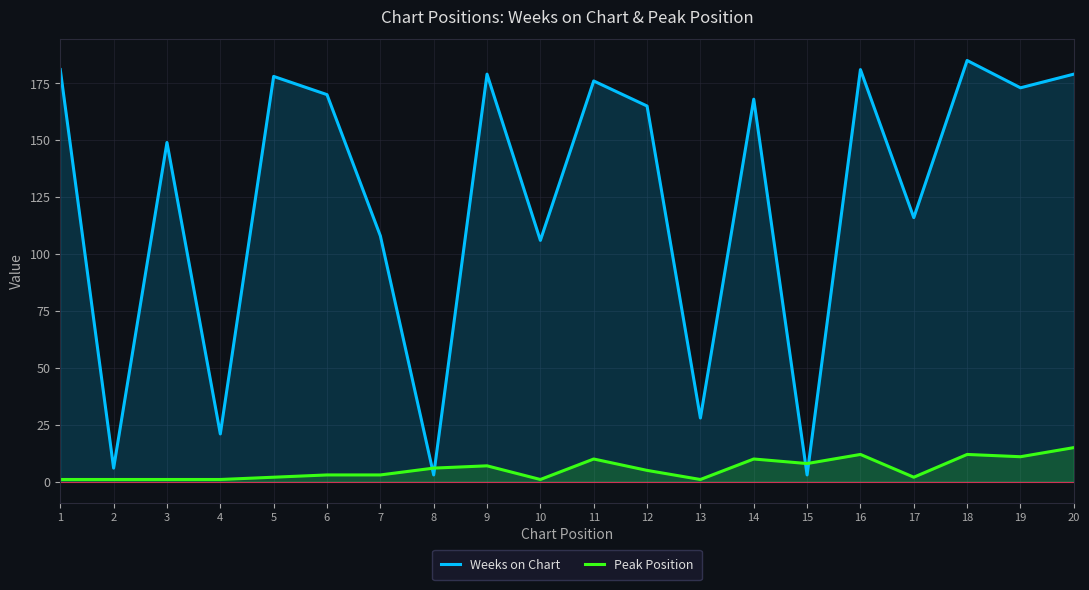

Which series has the widest spread of values?

Weeks on Chart